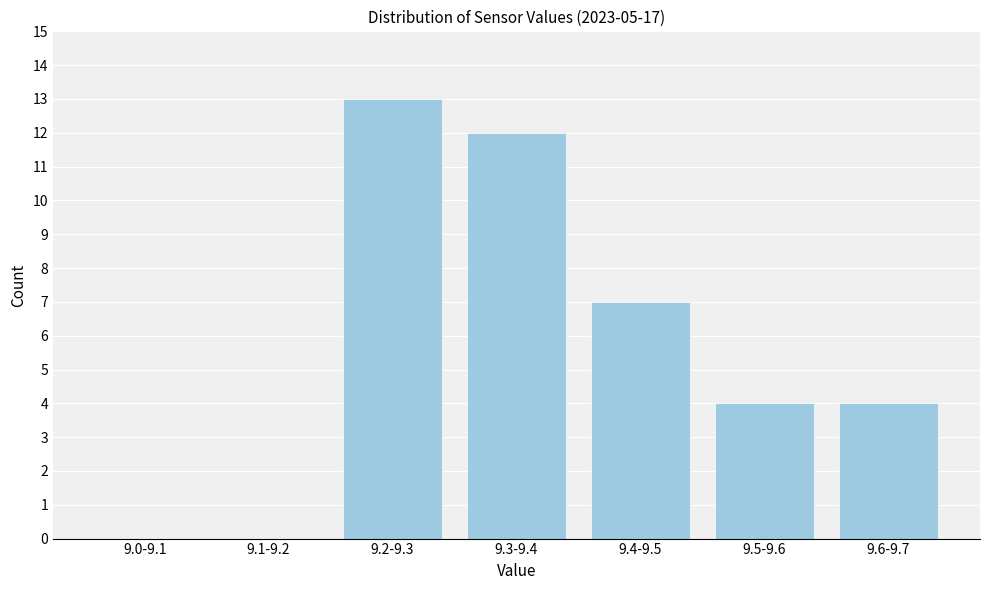

Reading left to right, transcribe all the data shown in this chart.

9.0-9.1=0	9.1-9.2=0	9.2-9.3=13	9.3-9.4=12	9.4-9.5=7	9.5-9.6=4	9.6-9.7=4